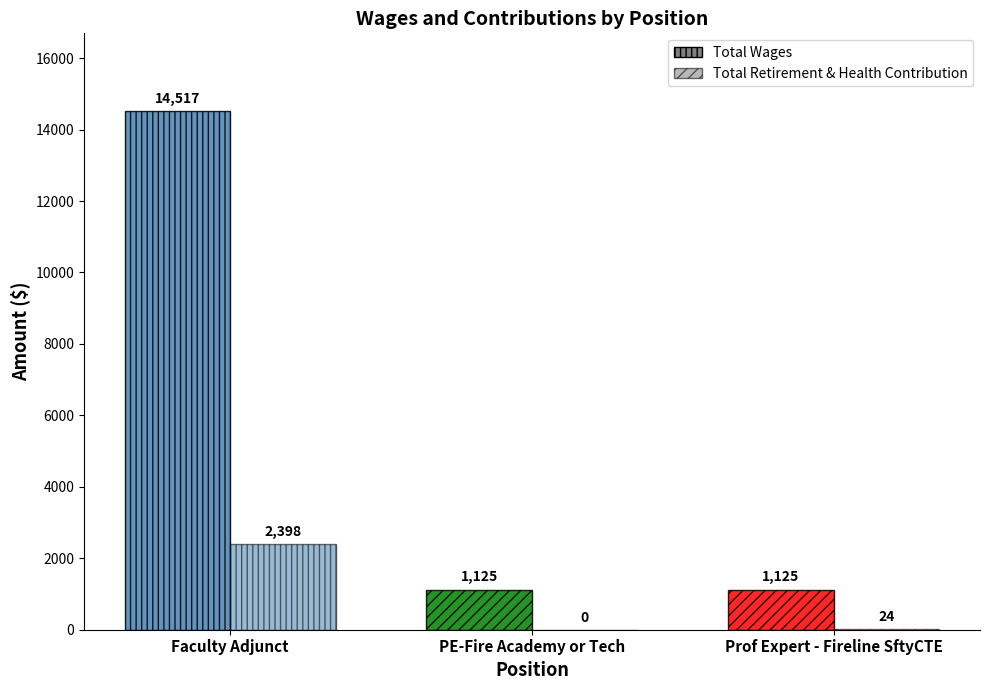

At which label does Total Retirement & Health Contribution reach its minimum?

PE-Fire Academy or Tech